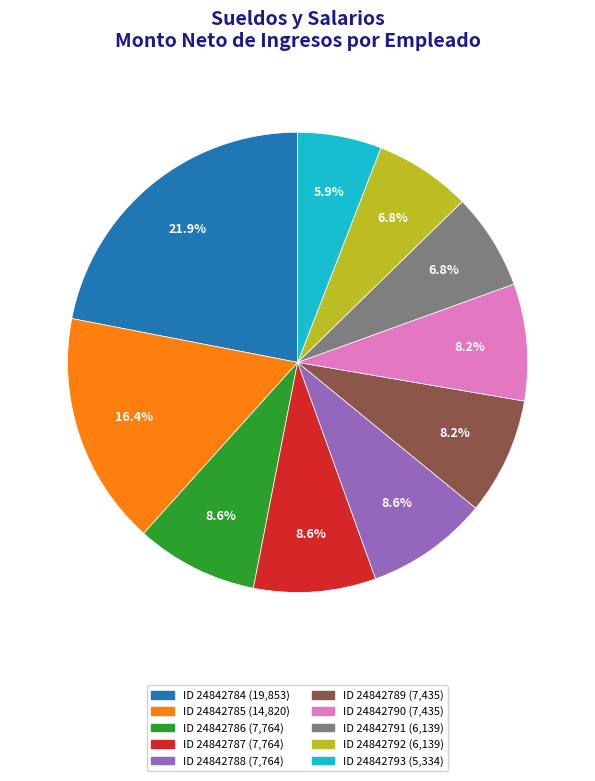

Does any single category account for the majority?

No